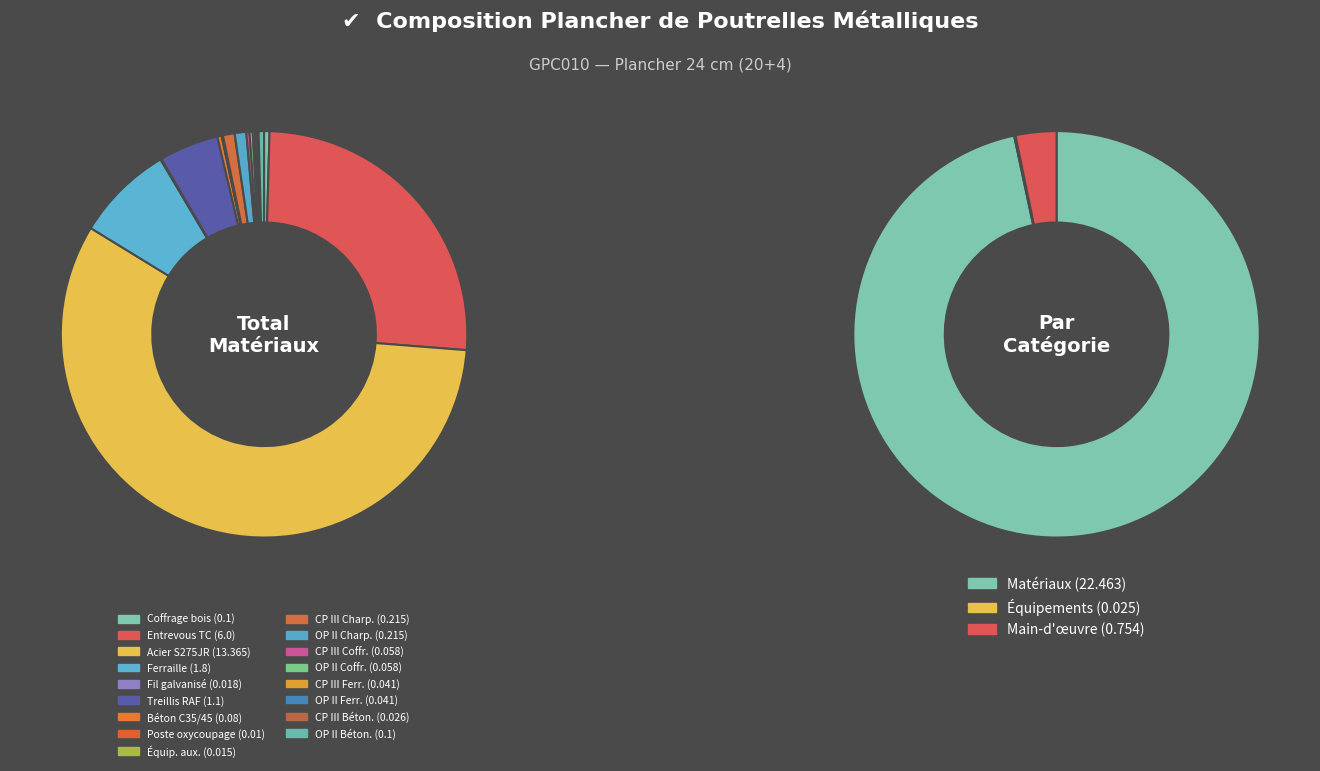

What percentage do mt07aco050a and mt08evm010 together represent?

8.2%